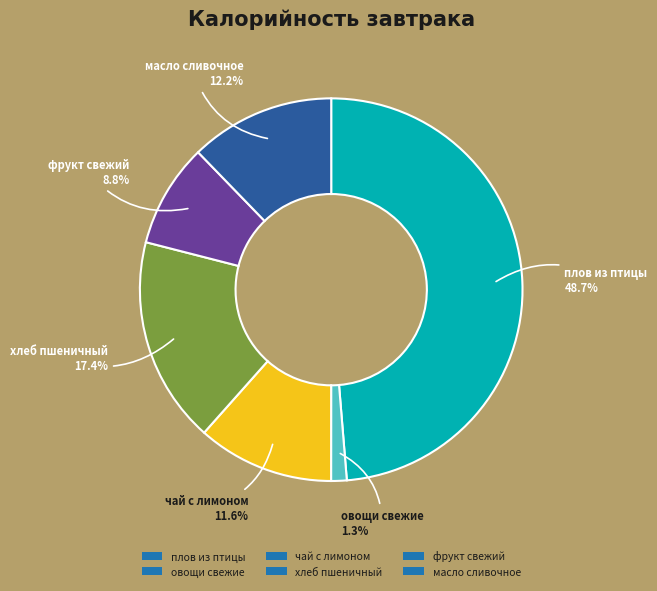

Which slice is the largest?

плов из птицы